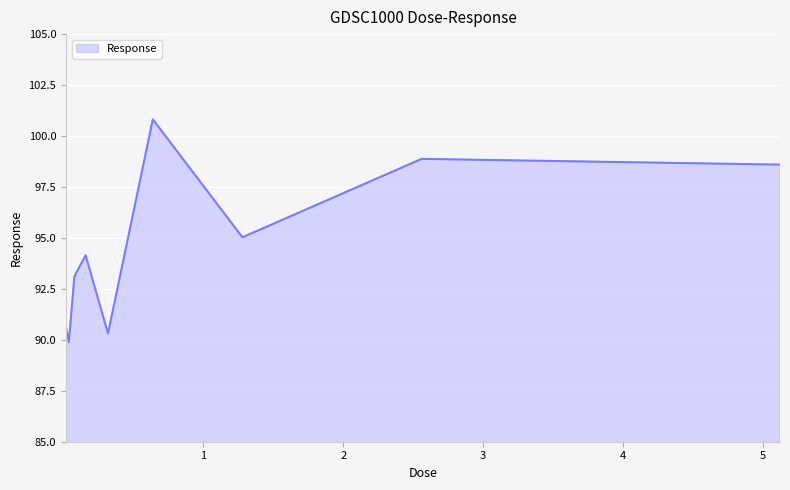

True or false: there are more than 1 points higher than both neighbors.

True